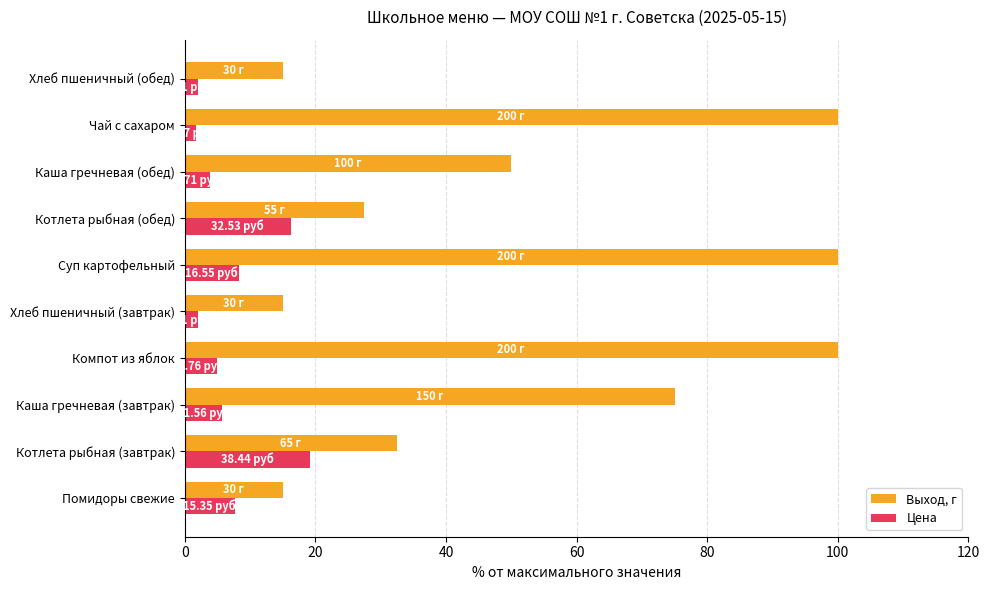

What is the average value of the Выход, г series?

53.0